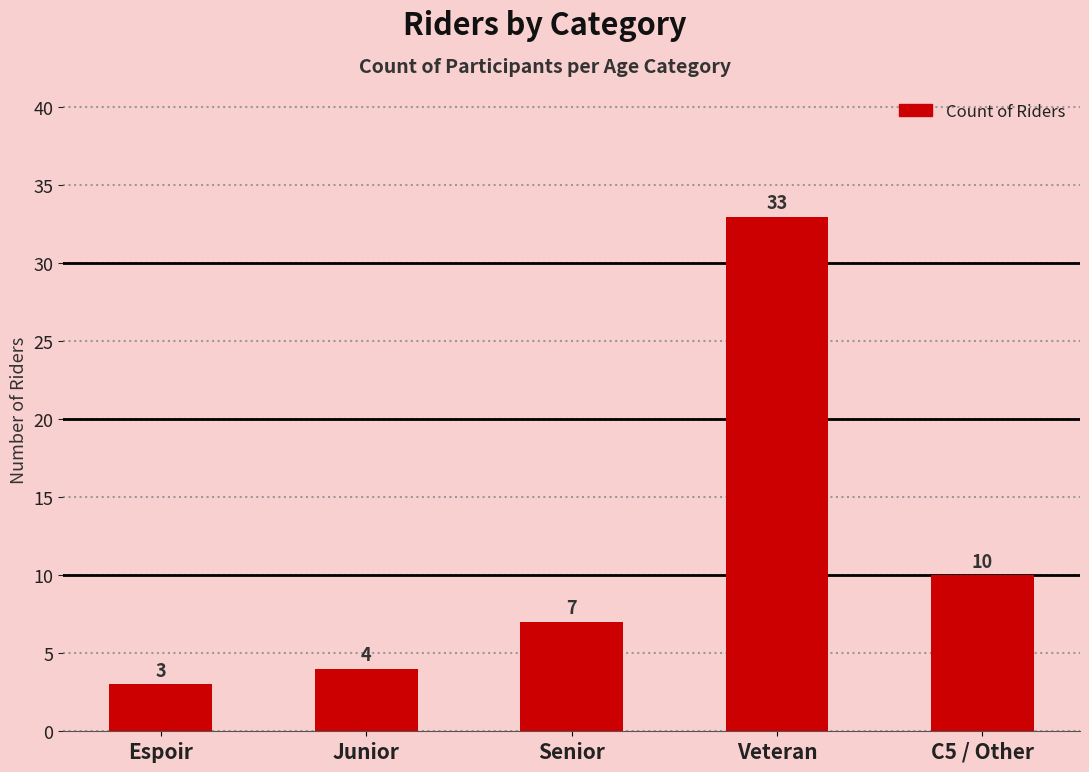

What is the label of the 3rd bar from the left?

Senior